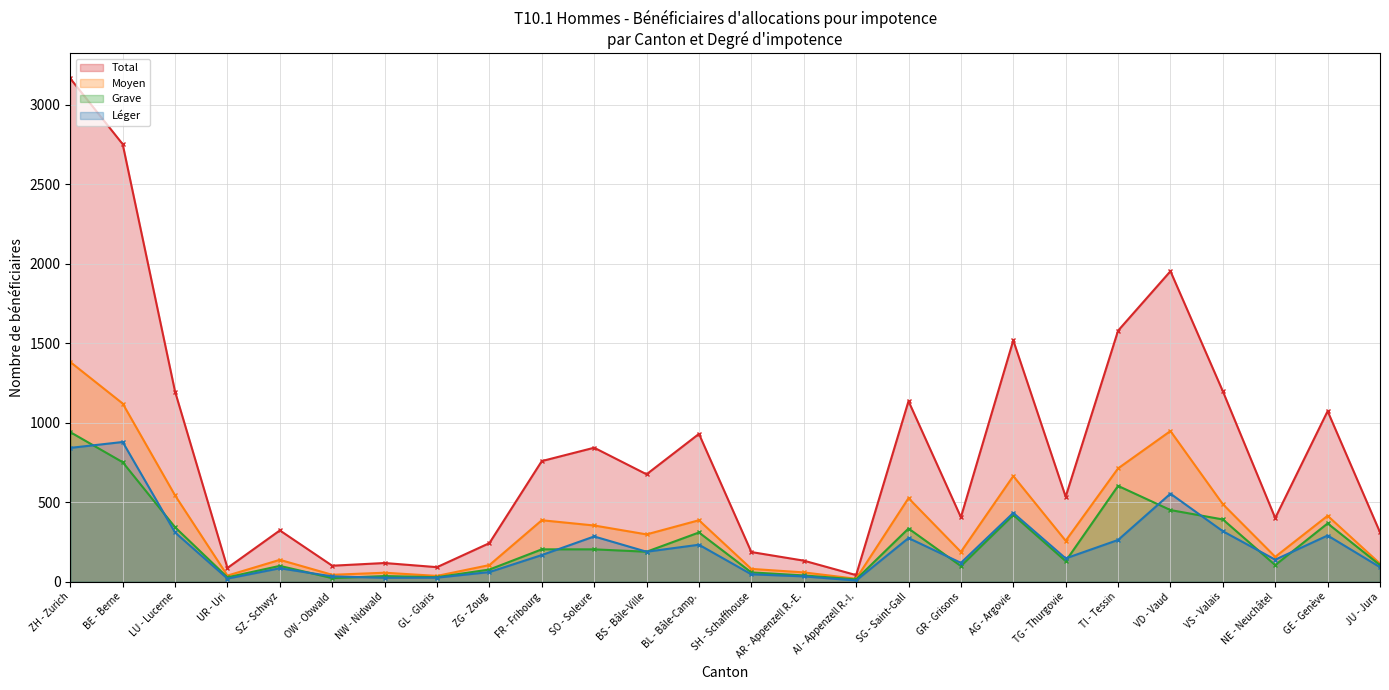

At which label does Grave reach its peak?

ZH - Zurich